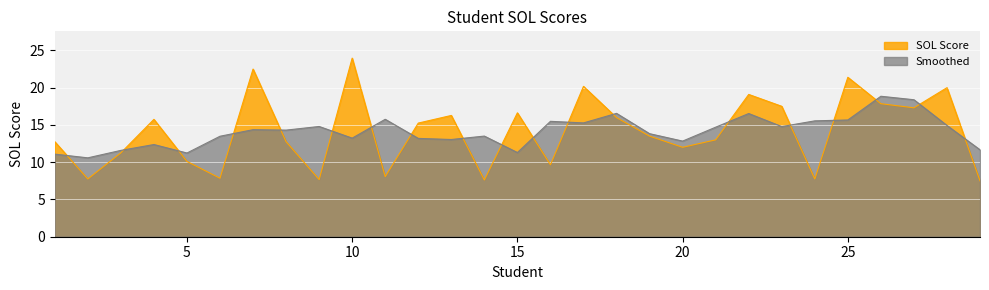

Rank the categories by value from highest to lowest.

10, 7, 25, 17, 28, 22, 26, 23, 27, 15, 13, 18, 4, 12, 19, 21, 1, 8, 20, 3, 5, 16, 11, 6, 2, 24, 9, 14, 29